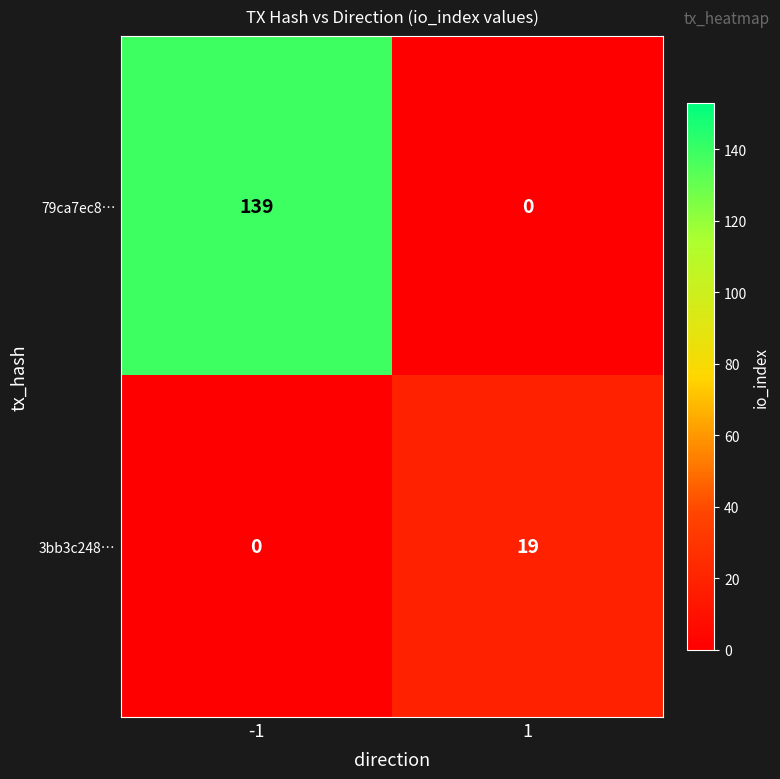

Which series changed the most between -1 and 1?

79ca7ec8…